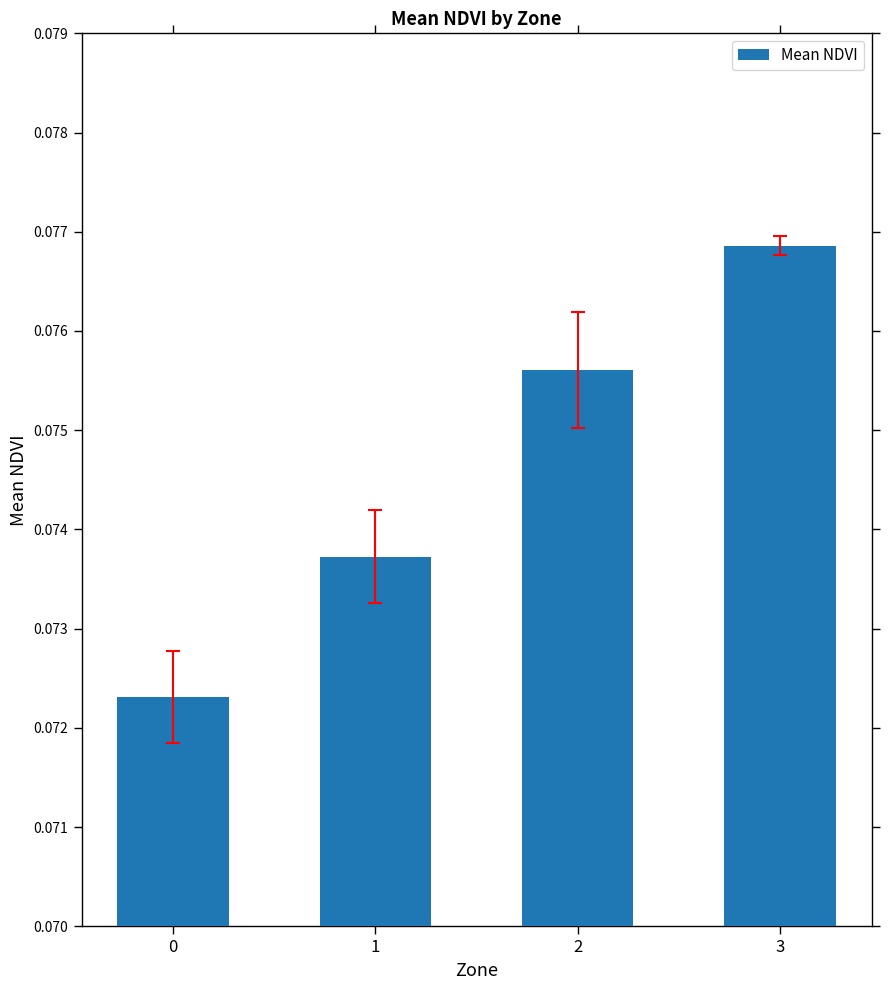

Rank the categories by value from lowest to highest.

0, 1, 2, 3